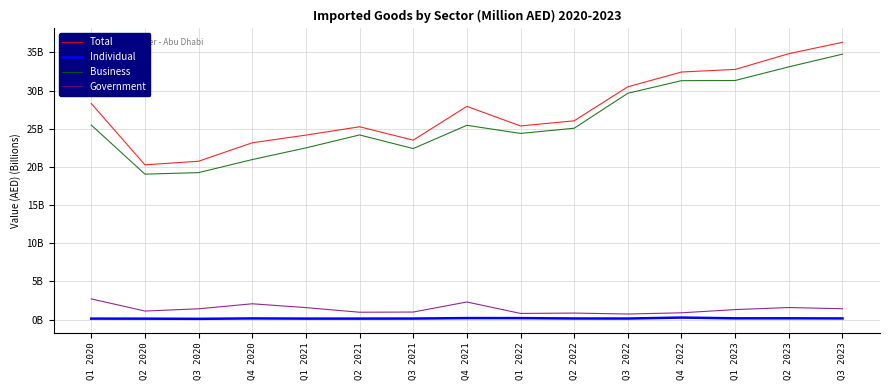

Reading left to right, extract all data points from this chart.

Total: Q1 2020=28.3	Q2 2020=20.3	Q3 2020=20.7	Q4 2020=23.2	Q1 2021=24.2	Q2 2021=25.3	Q3 2021=23.5	Q4 2021=27.9	Q1 2022=25.4	Q2 2022=26.0	Q3 2022=30.5	Q4 2022=32.4	Q1 2023=32.8	Q2 2023=34.8	Q3 2023=36.3
Individual: Q1 2020=0.1	Q2 2020=0.1	Q3 2020=0.1	Q4 2020=0.1	Q1 2021=0.1	Q2 2021=0.1	Q3 2021=0.1	Q4 2021=0.2	Q1 2022=0.2	Q2 2022=0.1	Q3 2022=0.1	Q4 2022=0.3	Q1 2023=0.2	Q2 2023=0.2	Q3 2023=0.1
Business: Q1 2020=25.5	Q2 2020=19.1	Q3 2020=19.3	Q4 2020=21.0	Q1 2021=22.5	Q2 2021=24.2	Q3 2021=22.4	Q4 2021=25.5	Q1 2022=24.4	Q2 2022=25.1	Q3 2022=29.7	Q4 2022=31.3	Q1 2023=31.3	Q2 2023=33.1	Q3 2023=34.8
Government: Q1 2020=2.7	Q2 2020=1.1	Q3 2020=1.4	Q4 2020=2.1	Q1 2021=1.6	Q2 2021=1.0	Q3 2021=1.0	Q4 2021=2.3	Q1 2022=0.8	Q2 2022=0.8	Q3 2022=0.7	Q4 2022=0.9	Q1 2023=1.3	Q2 2023=1.6	Q3 2023=1.4